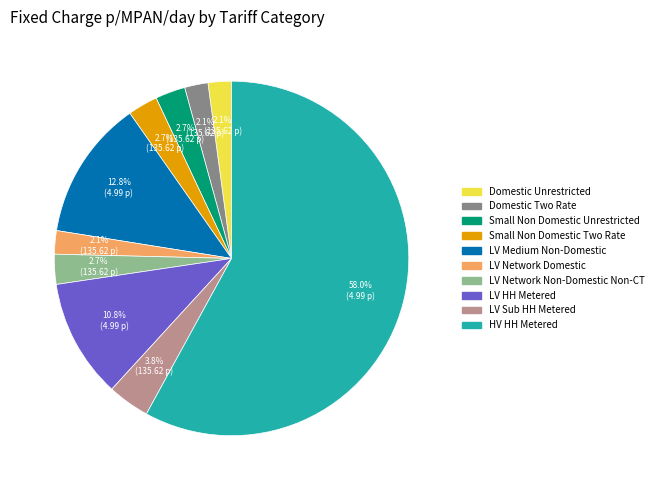

Is there any slice that represents more than half of the pie?

Yes